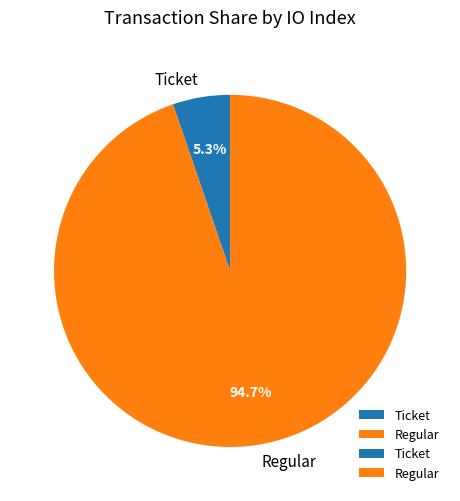

How much of the chart is everything except Ticket?

94.7%